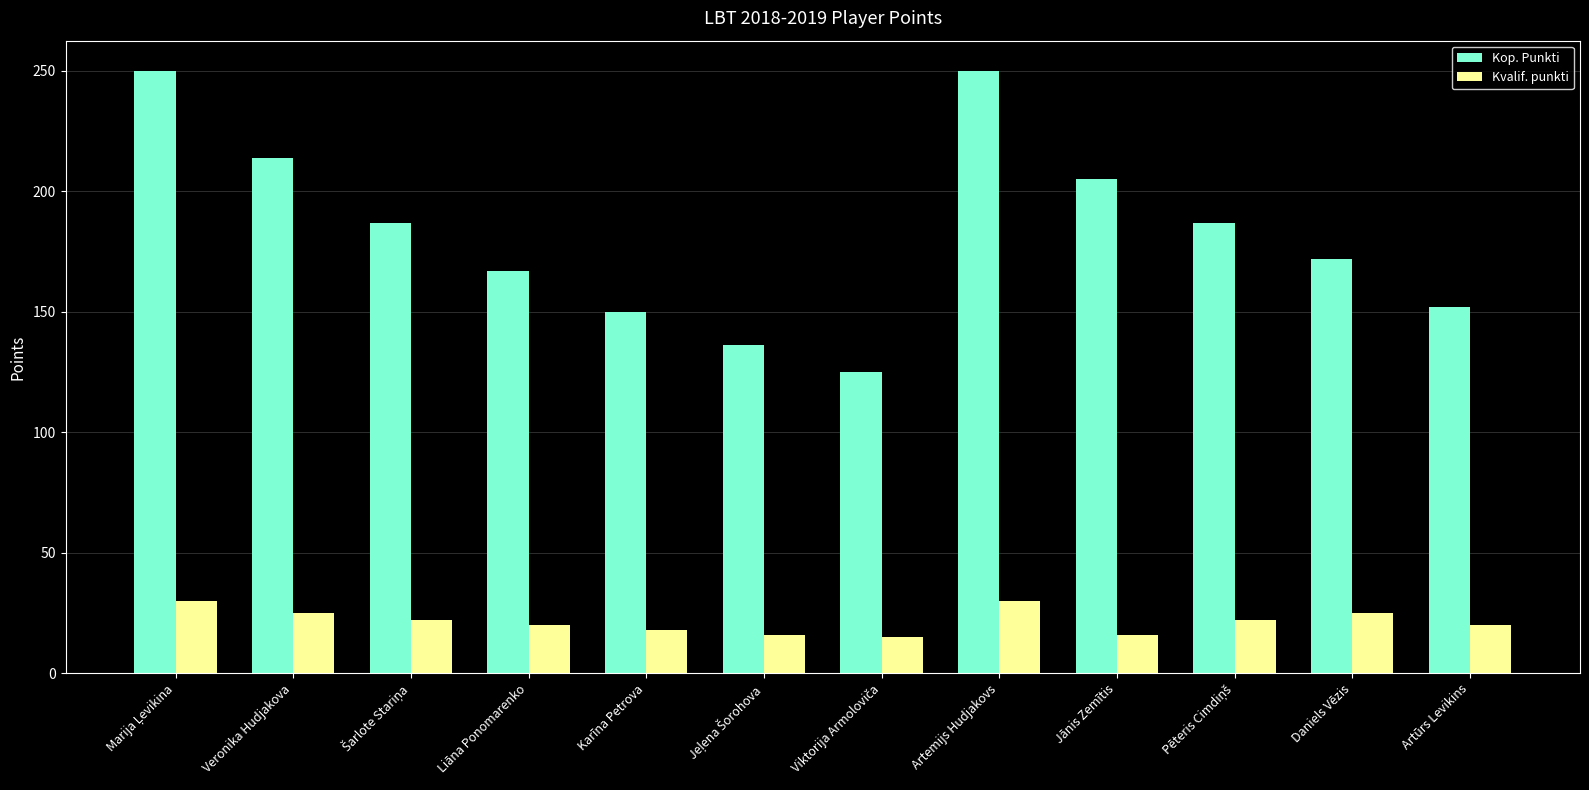

Is it true that Kvalif. punkti equals 18 at Karīna Petrova?

True